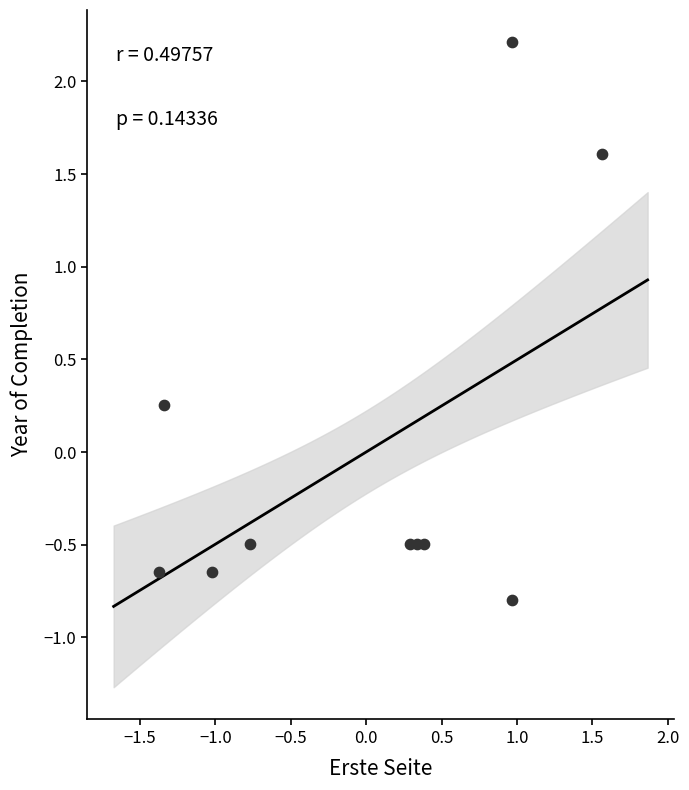

What is the range of Y values (max minus min)?

3.0